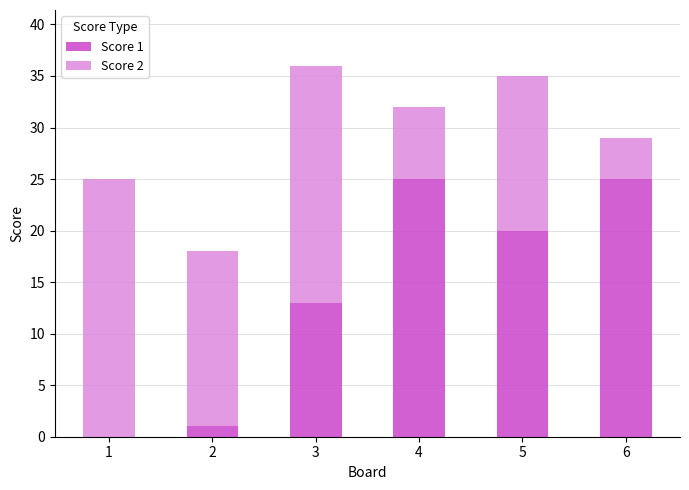

What is the total value across all series at 6?

29